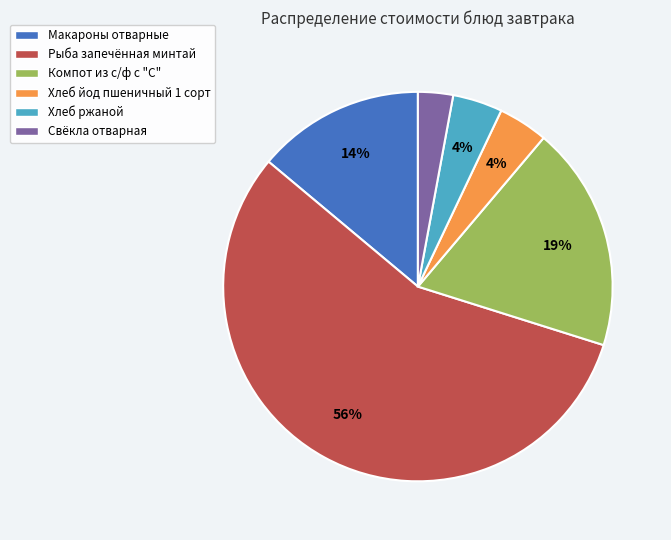

What is the smallest slice in the pie chart?

Свёкла отварная